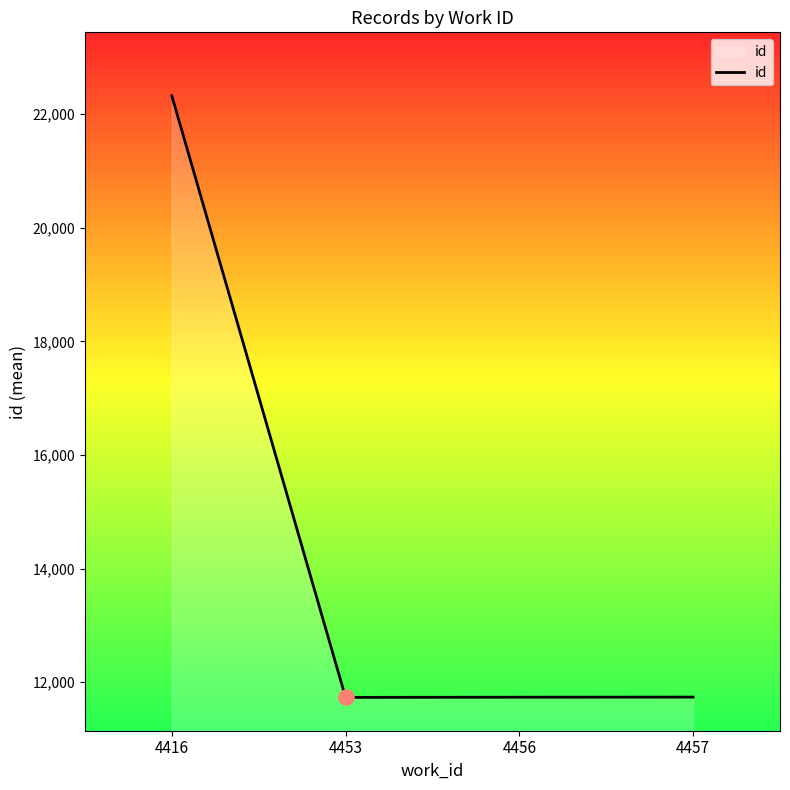

What is the change in value from 4416 to 4456?

-10586.5